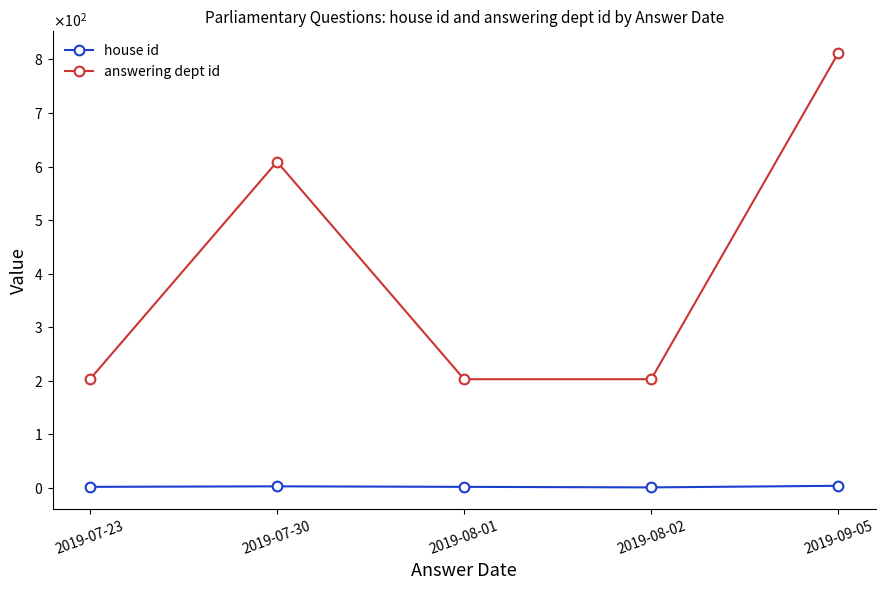

What are all the series names shown in the legend?

house id, answering dept id